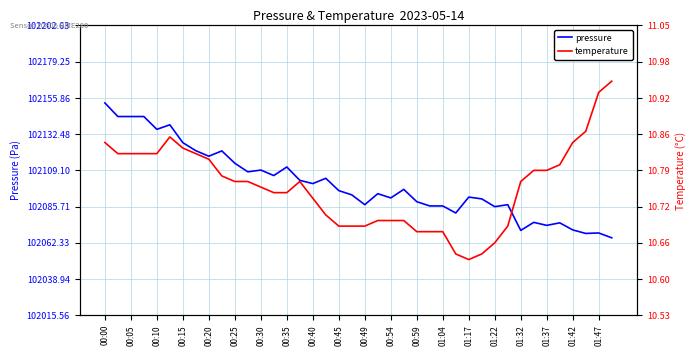

The value of temperature at 01:37 is 10.8. True or false?

True